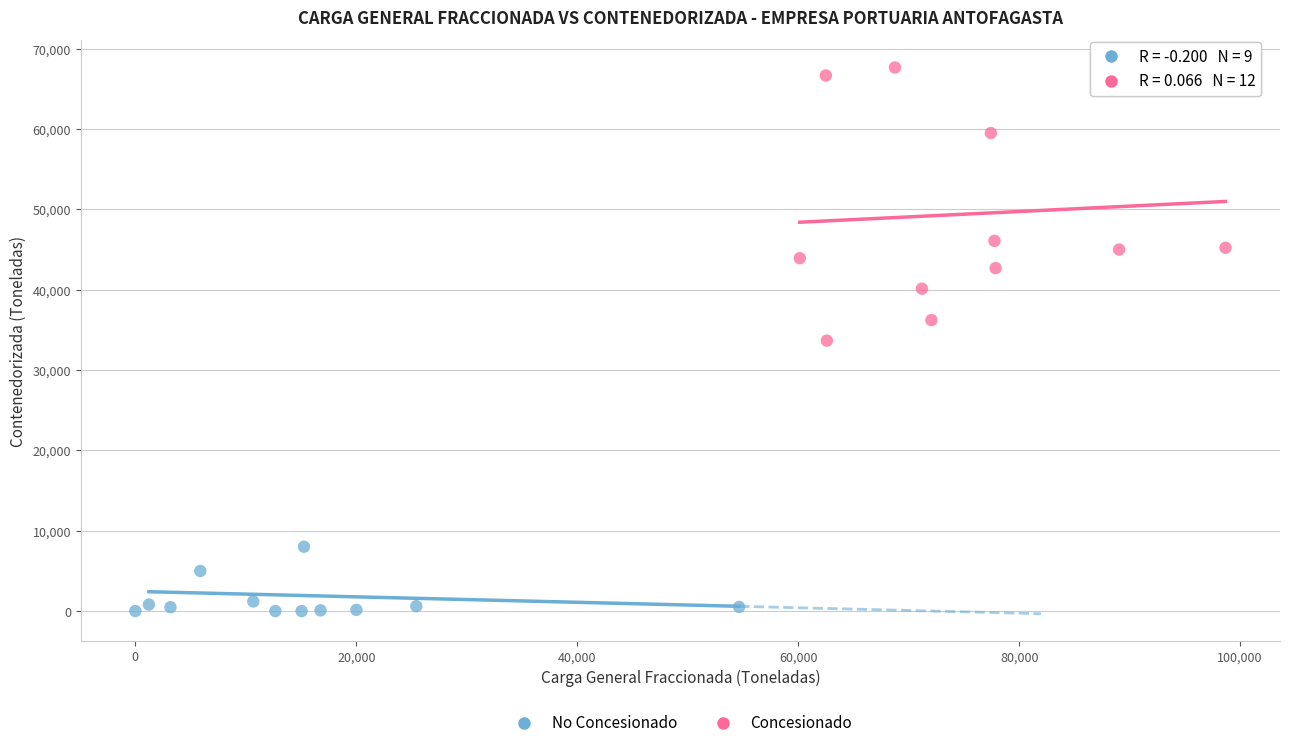

Which series contains the lowest Y value?

No Concesionado